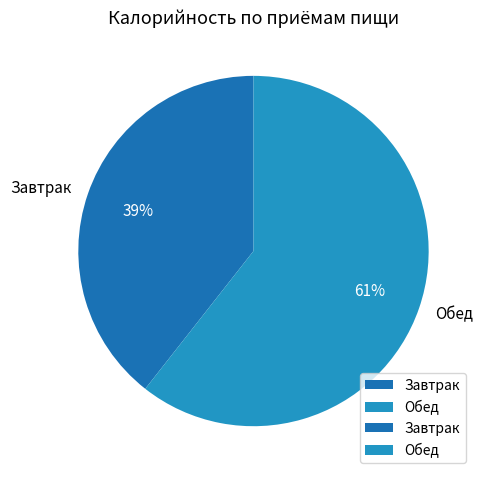

Which slice represents more than half of the pie?

Обед